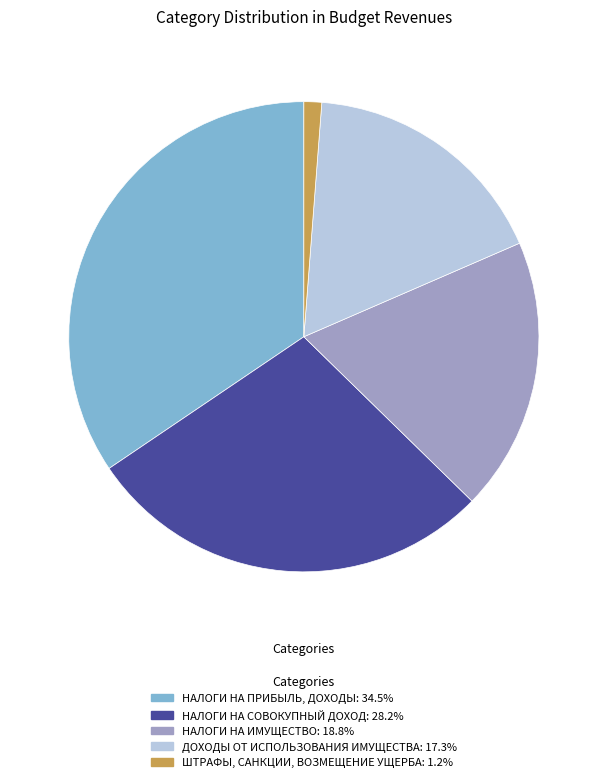

How many segments does this pie chart have?

5